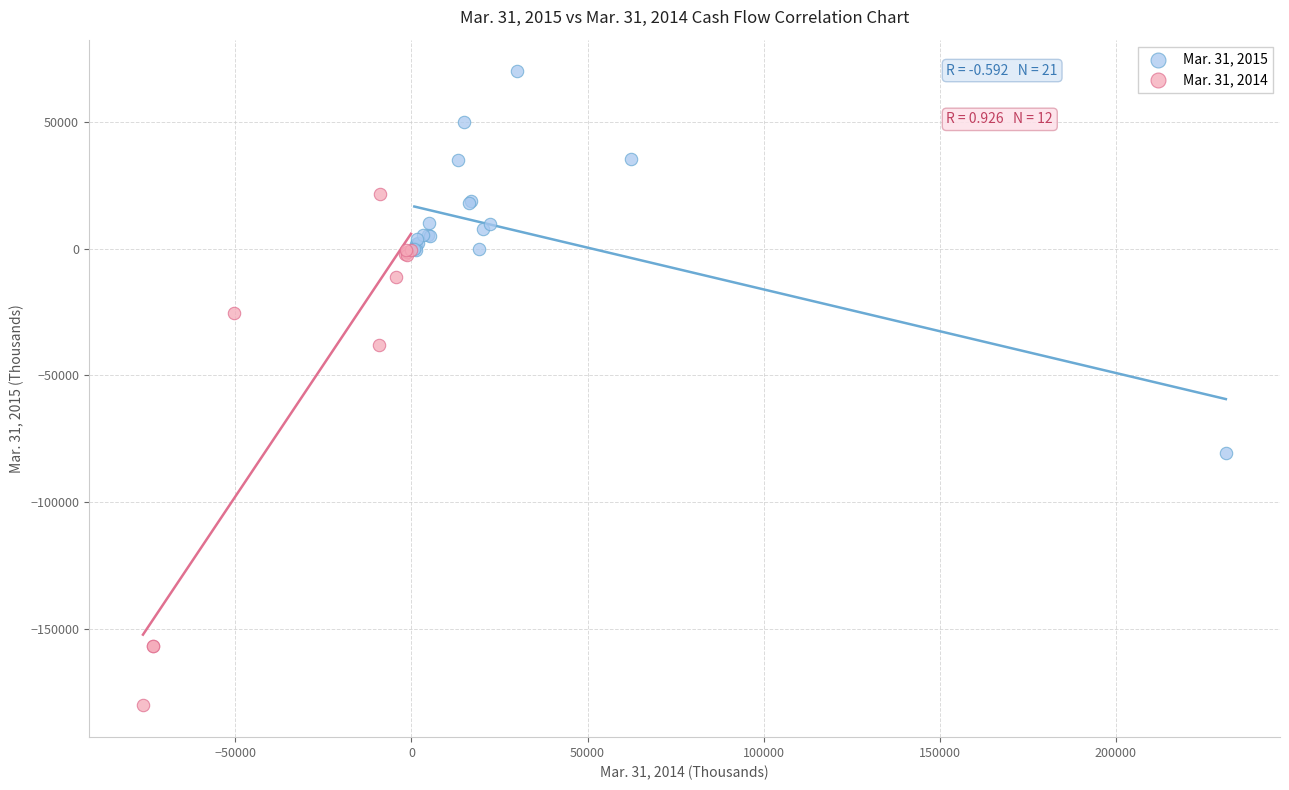

Which series has the largest Y range (max minus min)?

Mar. 31, 2014